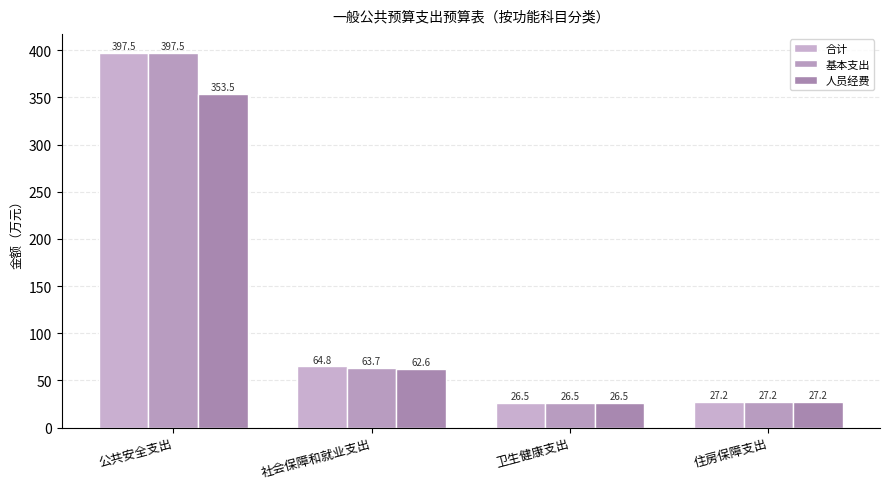

How many bars are there in total?

12